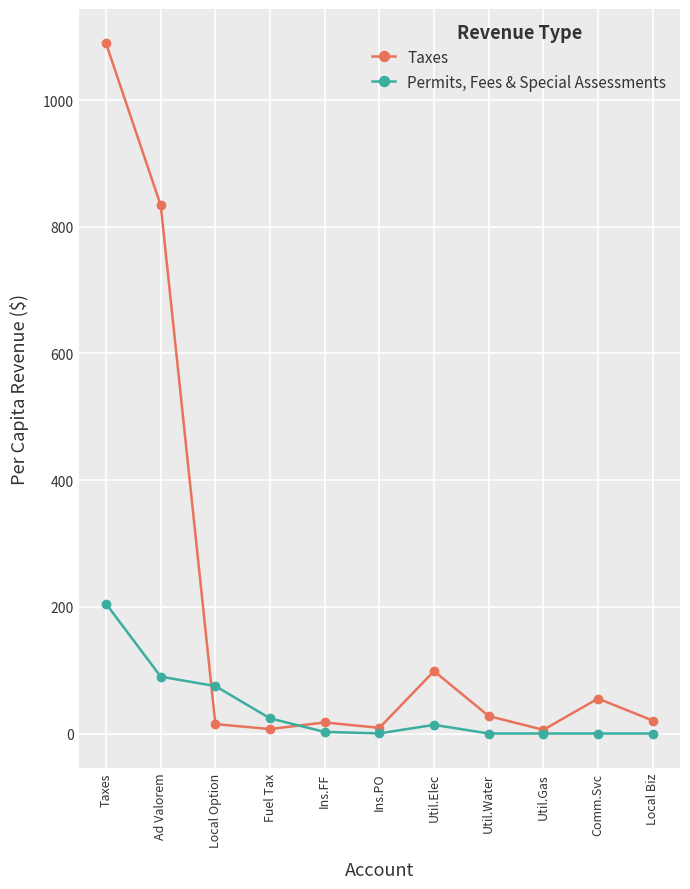

What is the minimum value for Taxes?

5.8